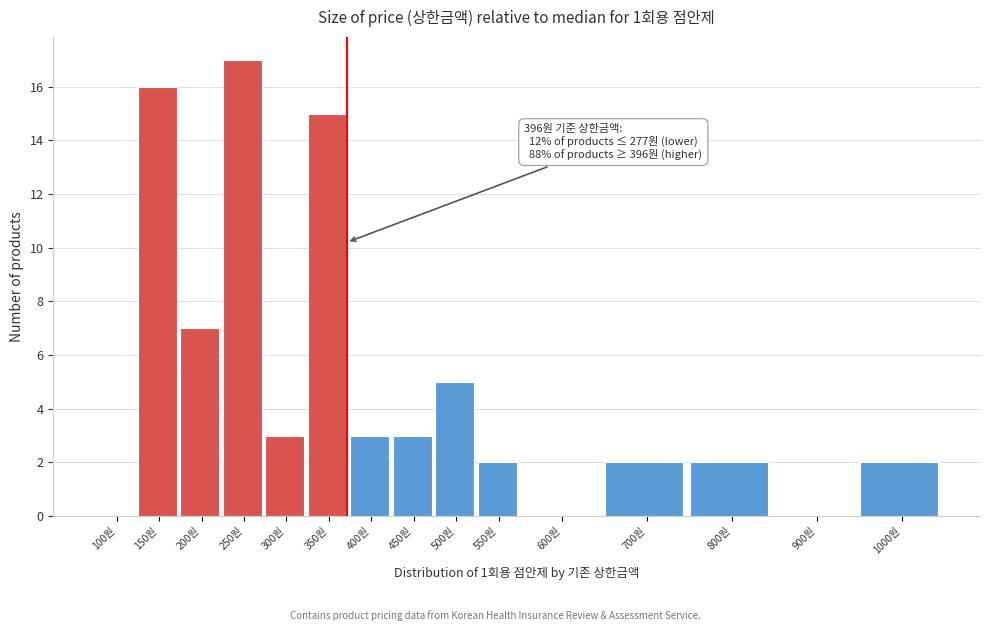

Reading right to left, extract all data points from this chart.

1000원=2	900원=0	800원=2	700원=2	600원=0	550원=2	500원=5	450원=3	400원=3	350원=15	300원=3	250원=17	200원=7	150원=16	100원=0